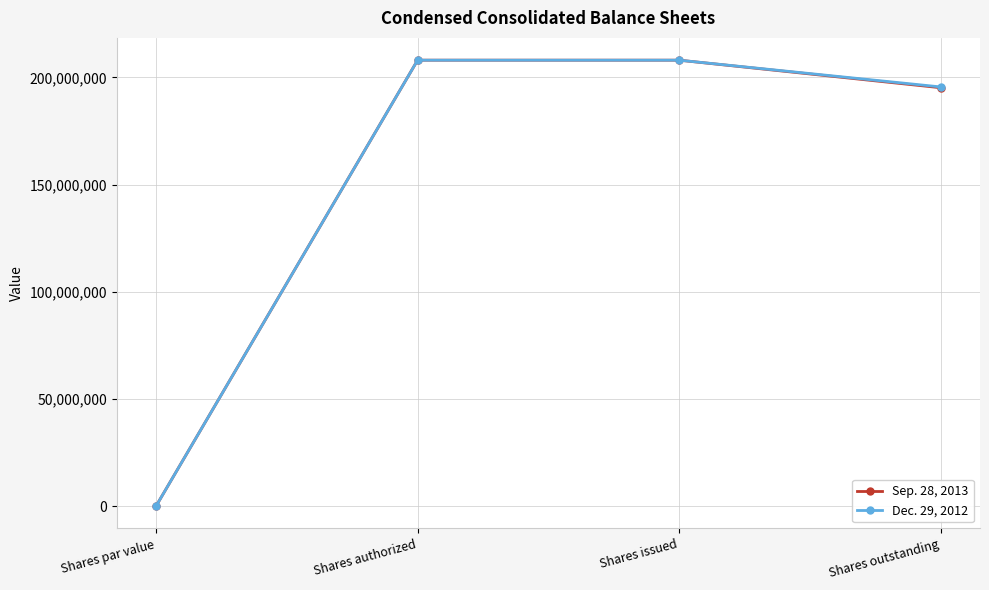

Rank the series by their average value, from lowest to highest.

Sep. 28, 2013, Dec. 29, 2012